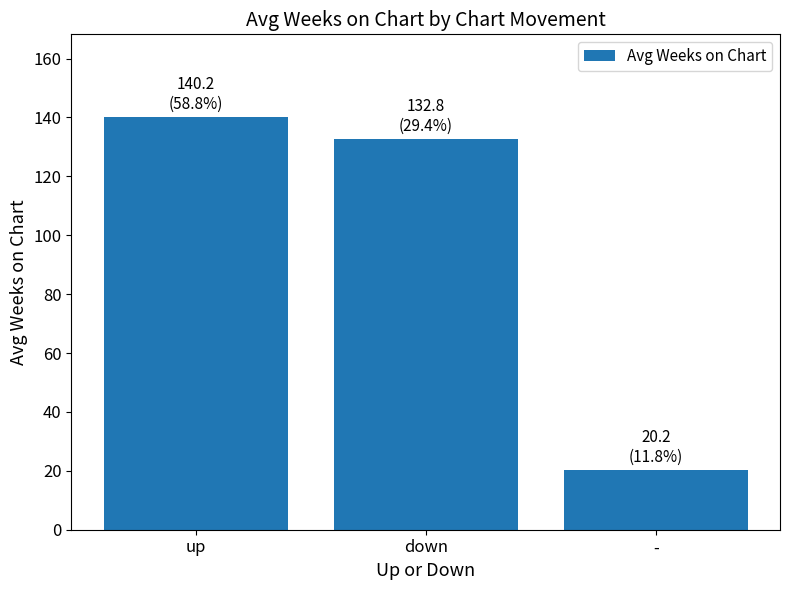

Is it true that the value at - is 27.2?

False